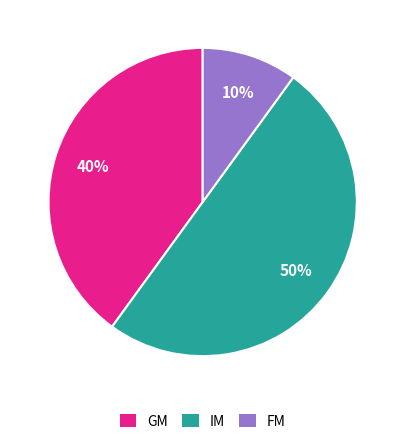

What is the largest slice in the pie chart?

IM